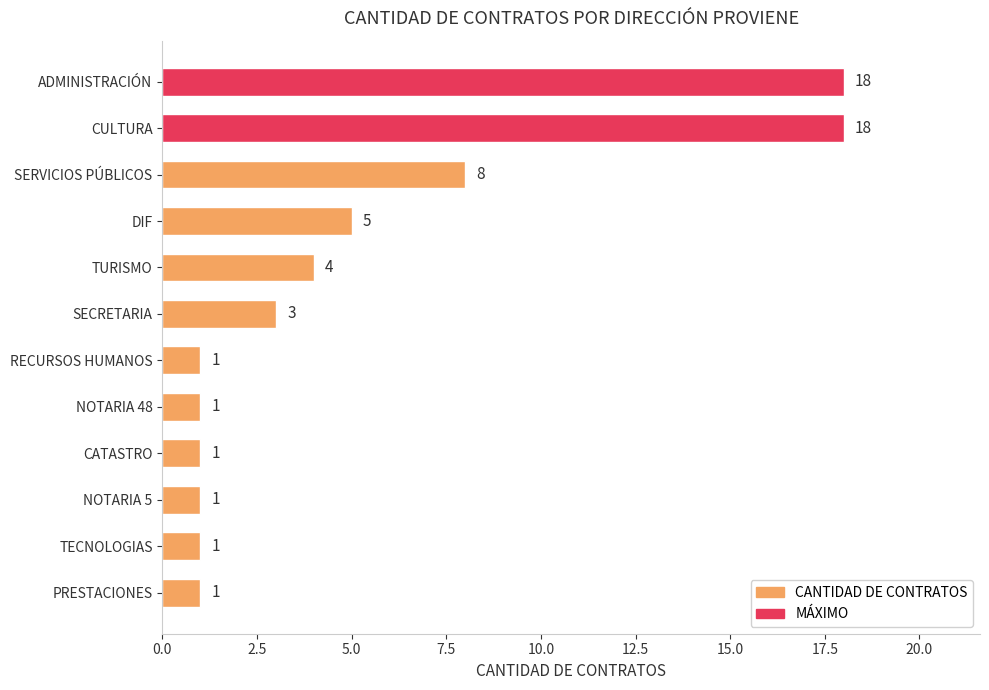

What value does the data have at DIF?

5